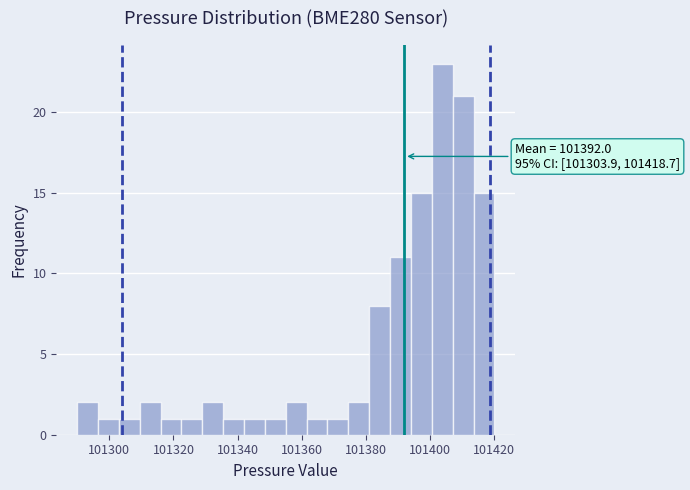

Around what value on the x-axis is the tallest bar? Give the approximate position of its centre, as read against the axis.

101404